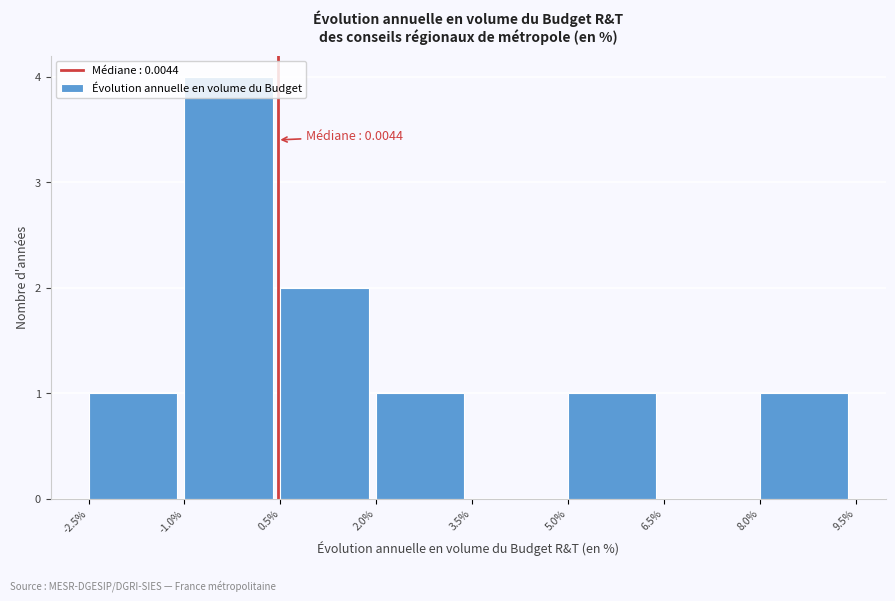

What is the ratio of the value at -1.0% to the value at 2.0%?

4.0